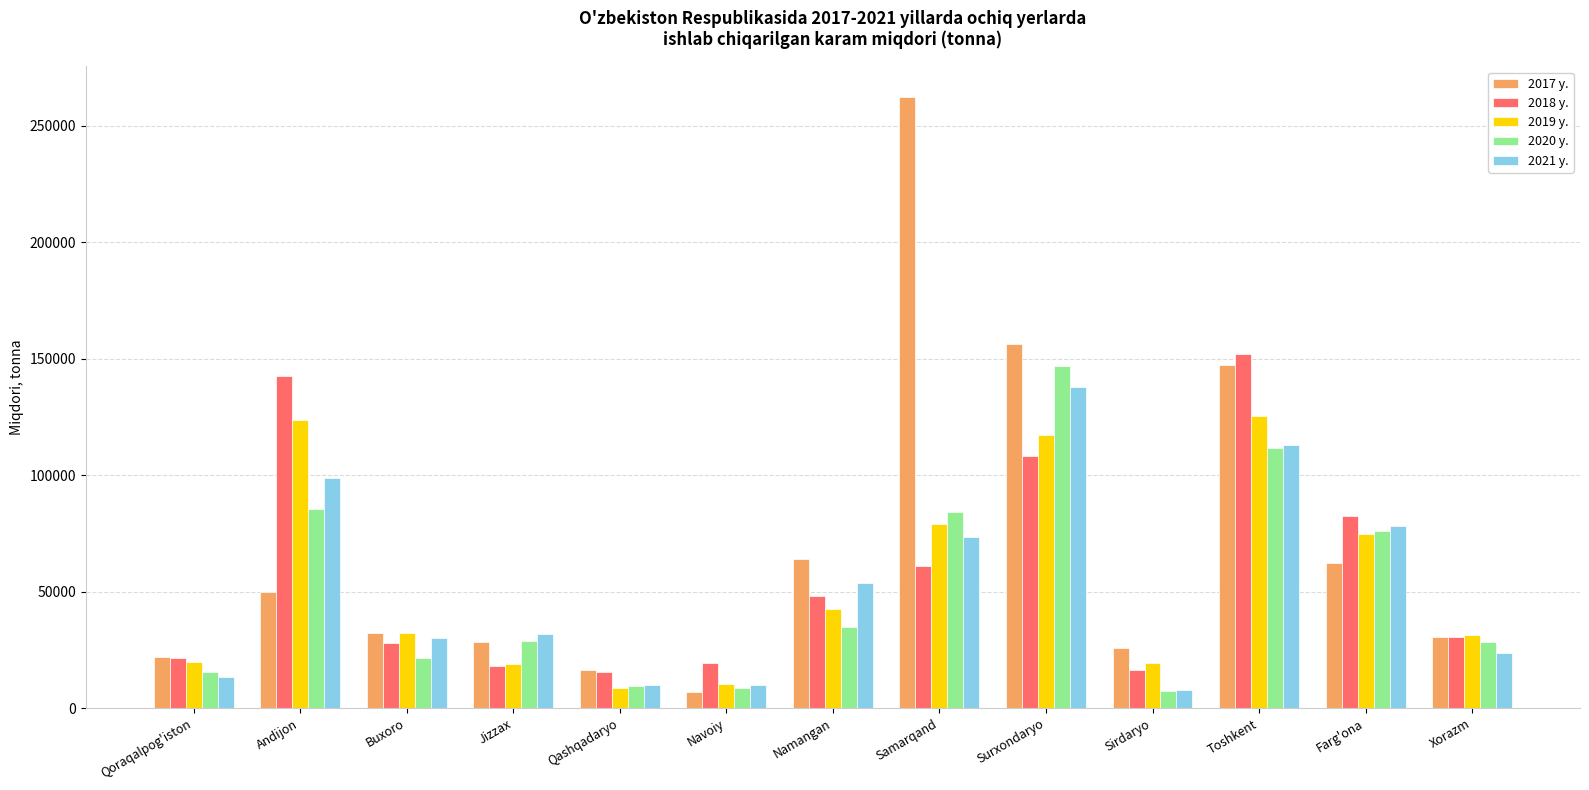

Are the bars horizontal?

No